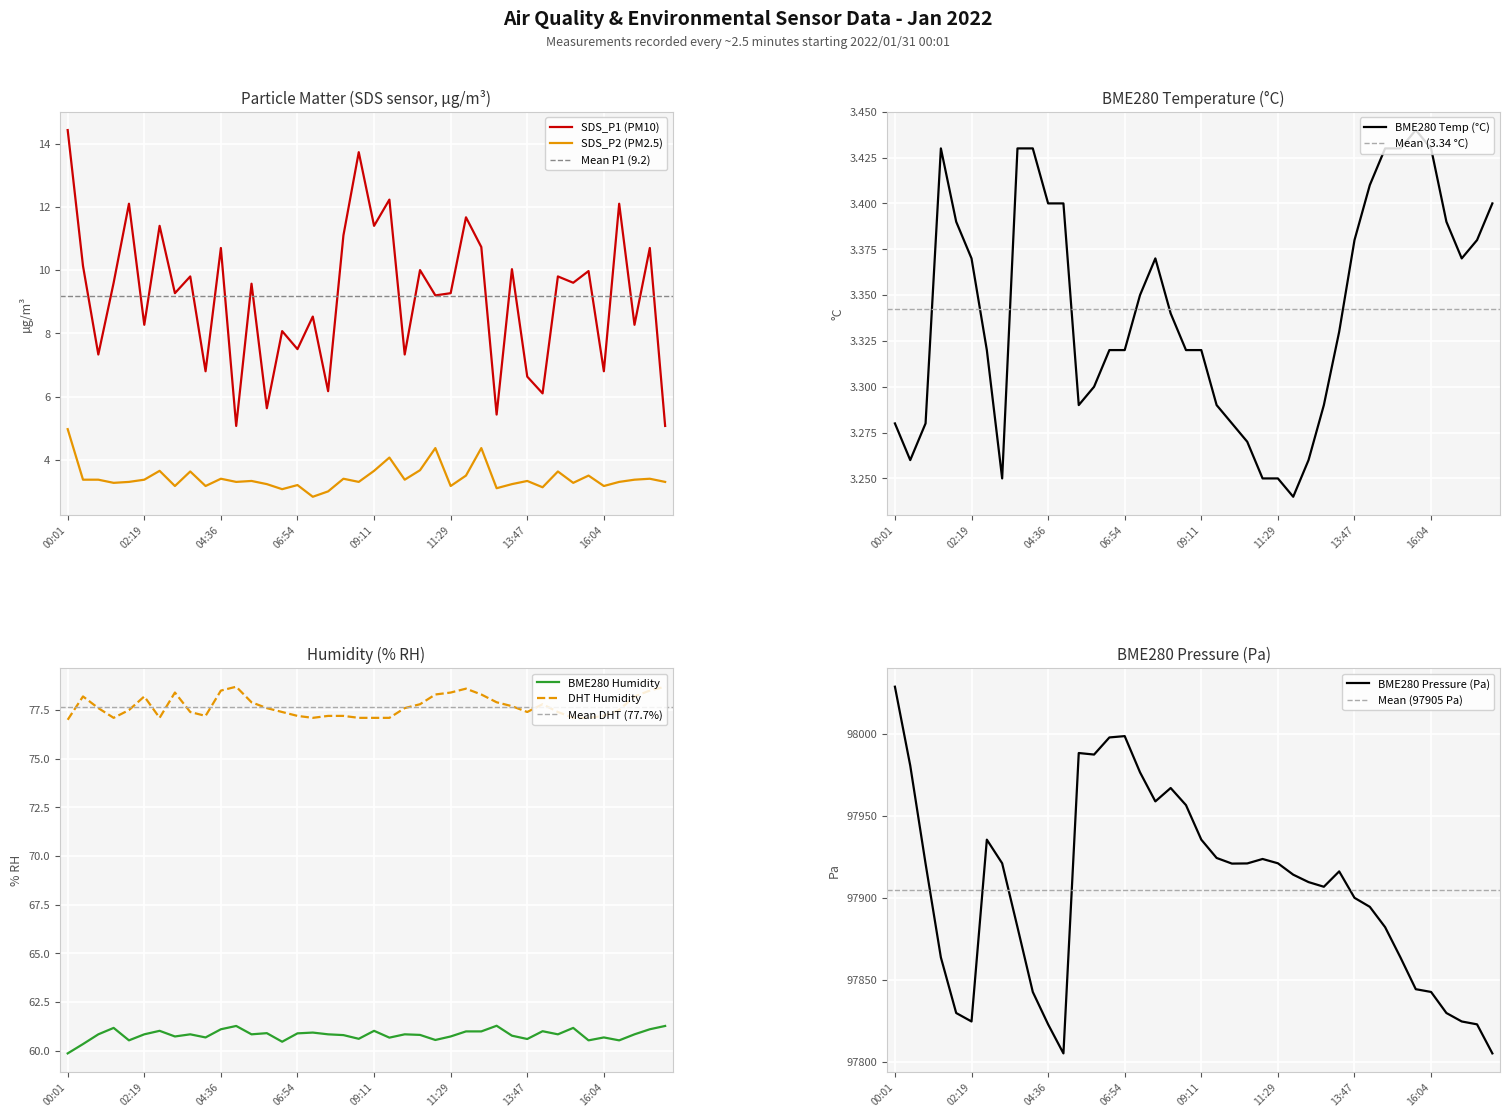

True or false: SDS_P2 (PM2.5) and SDS_P1 (PM10) intersect in this chart.

False